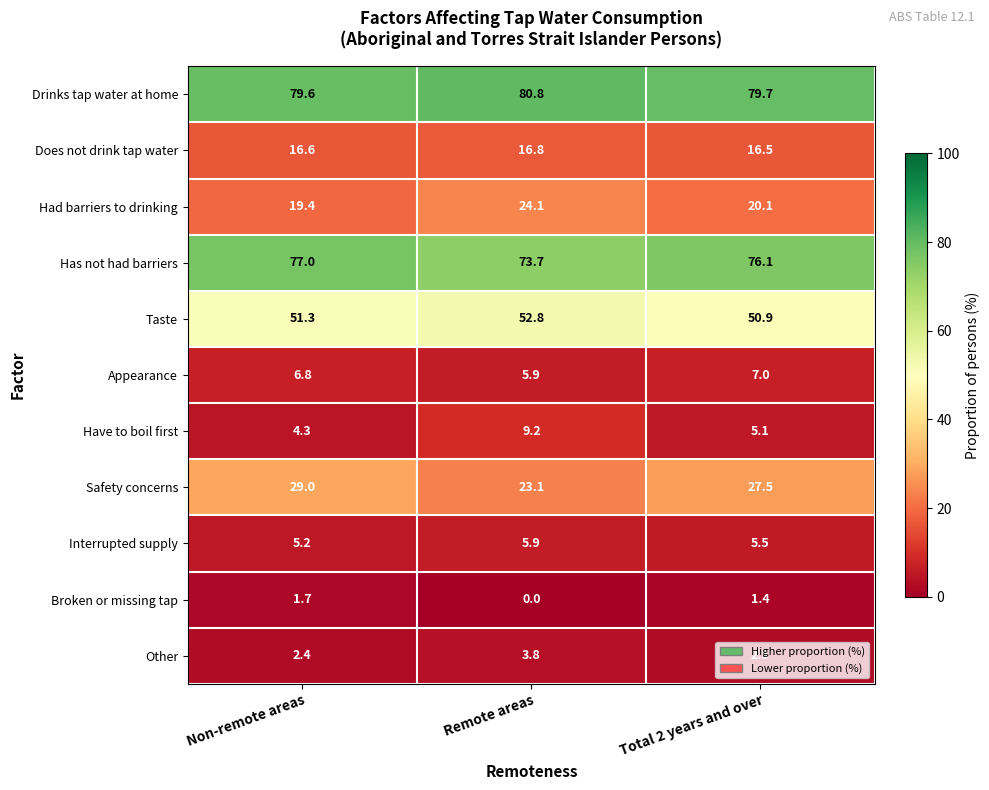

Which series has the widest spread of values?

Safety concerns